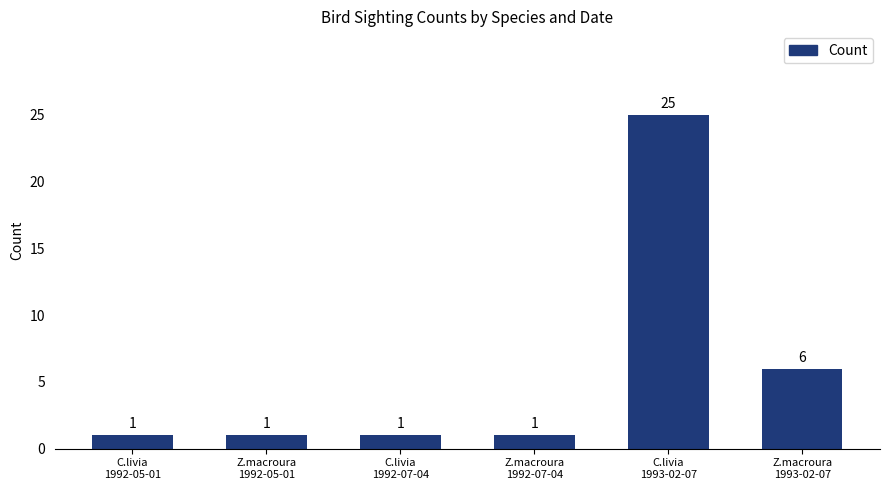

What is the difference between the maximum and second lowest values?

24